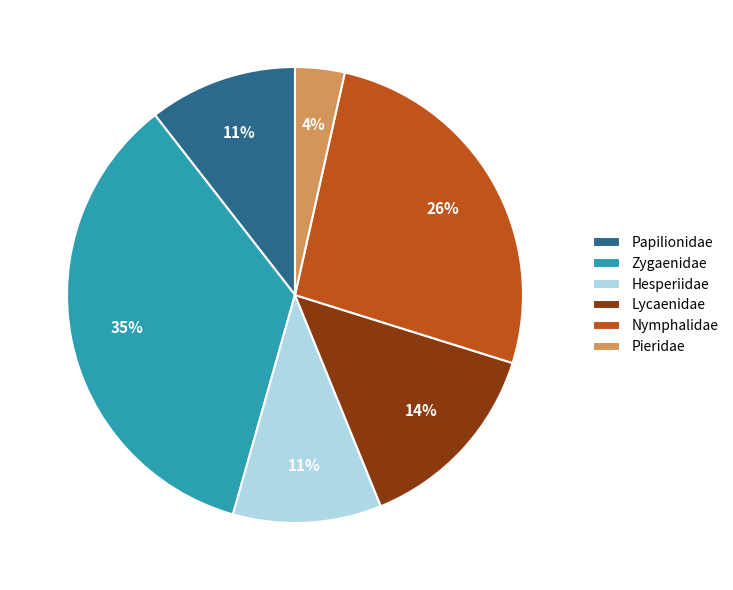

To the nearest percent, what is the combined percentage of Nymphalidae and Pieridae?

30%